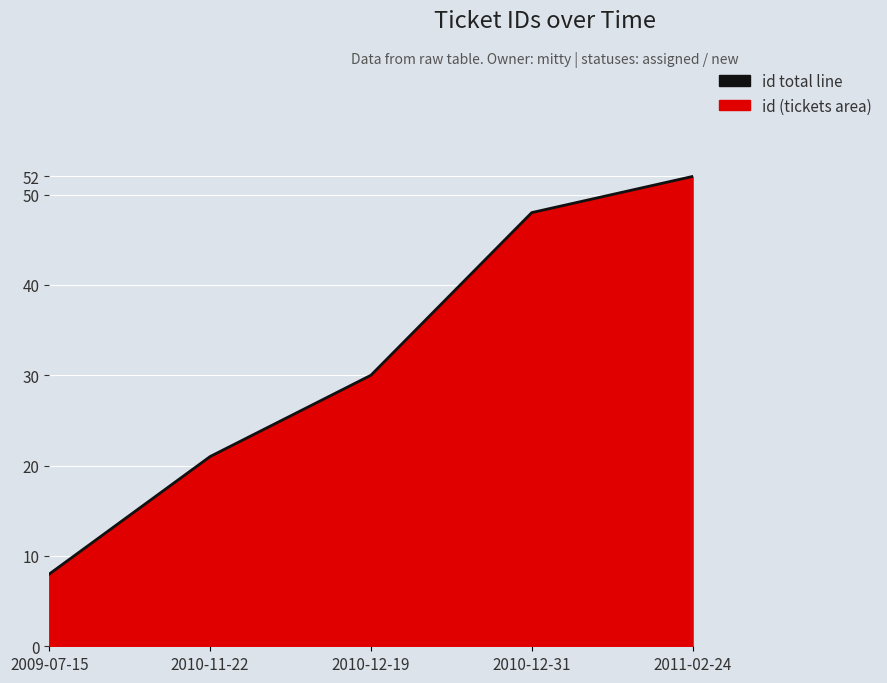

What is the difference between the values at 2011-02-24 and 2009-07-15?

44